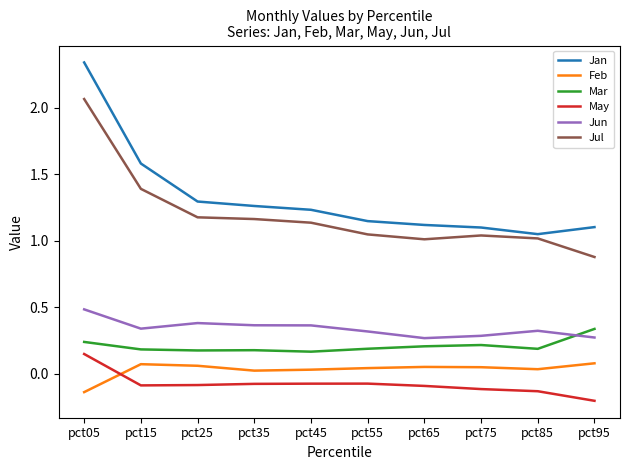

What are all the series names shown in the legend?

Jan, Feb, Mar, May, Jun, Jul